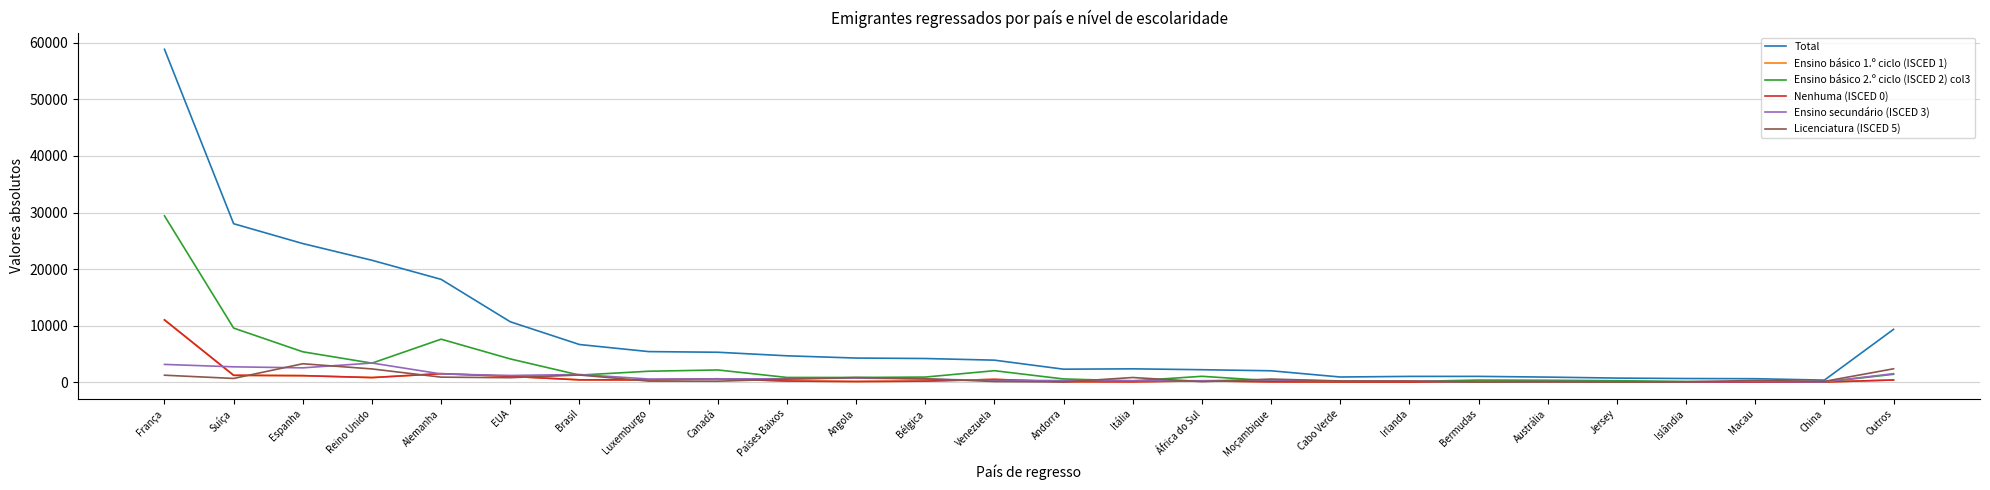

Is this an area chart (filled region under the line)?

No